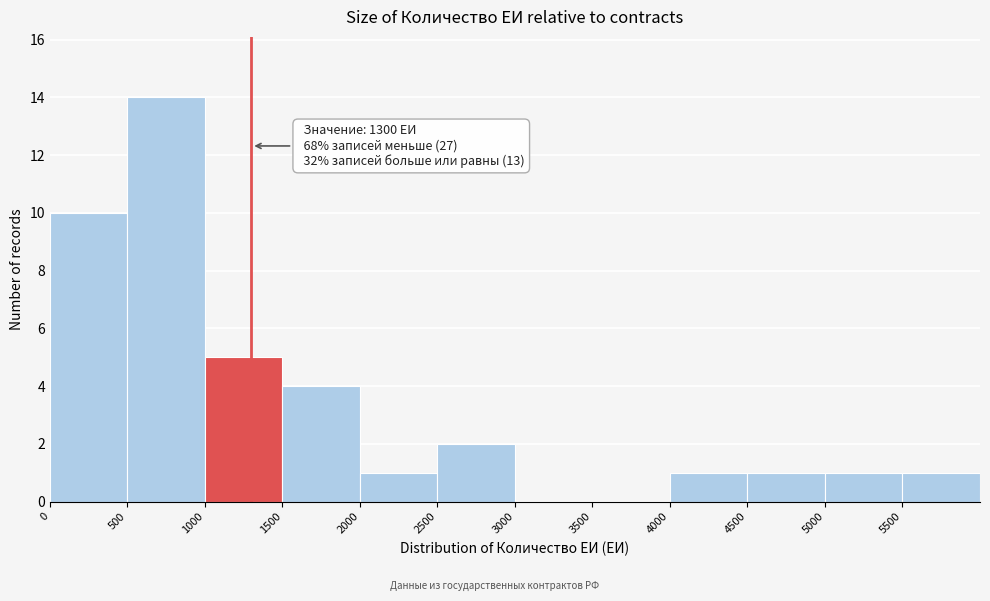

Which range on the x-axis has the tallest bar?

500 to 1000